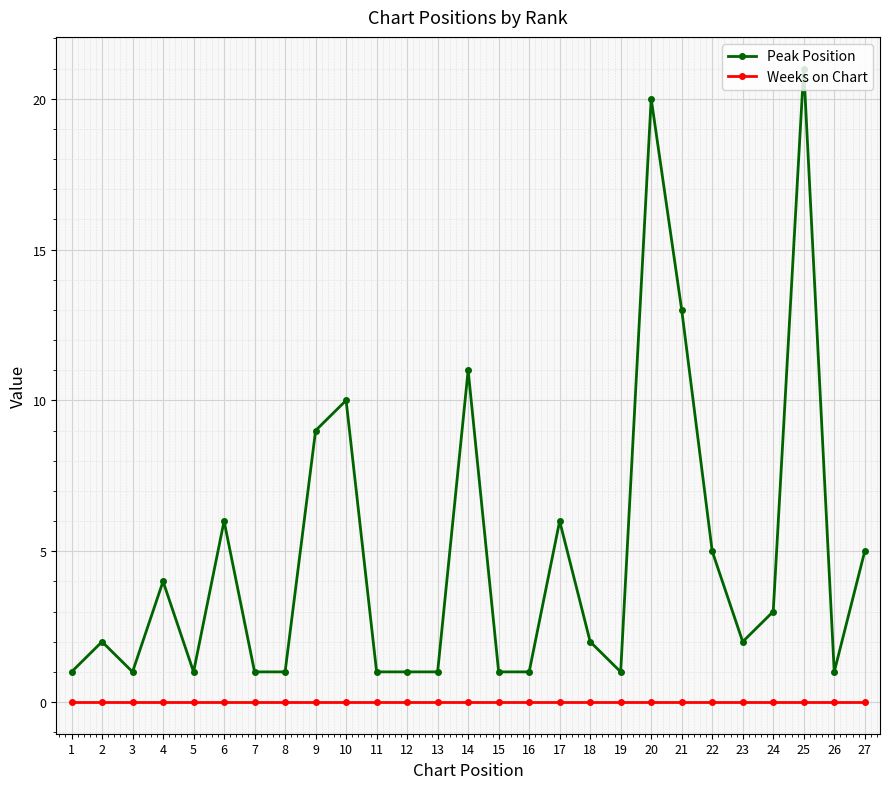

Which series has the largest total across all categories?

Peak Position